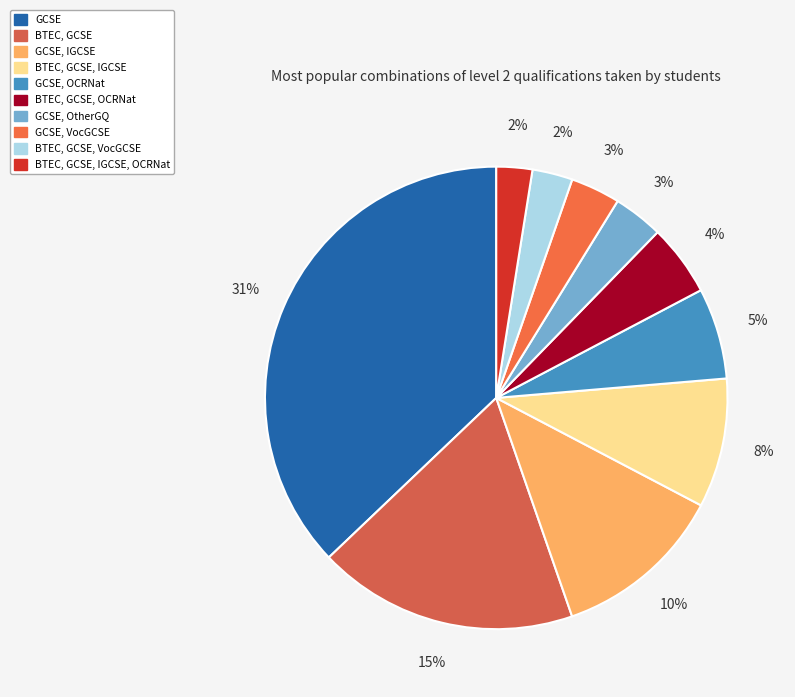

How much of the chart is everything except GCSE, VocGCSE?

96.5%